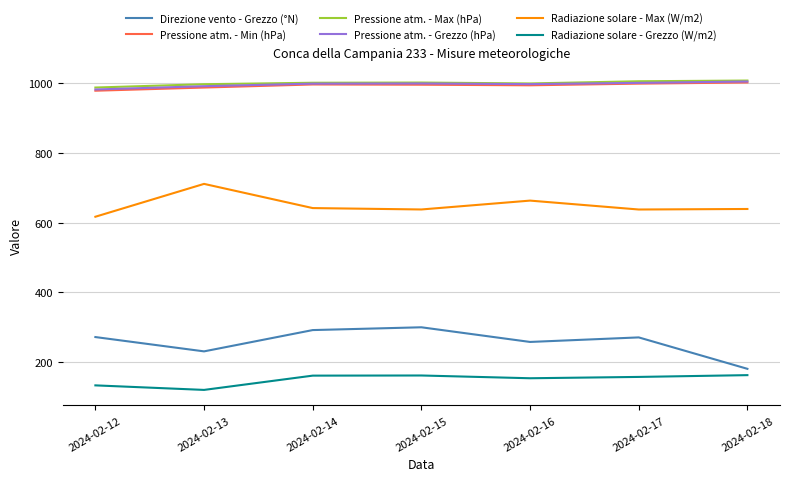

What is the smallest value displayed?

120.6